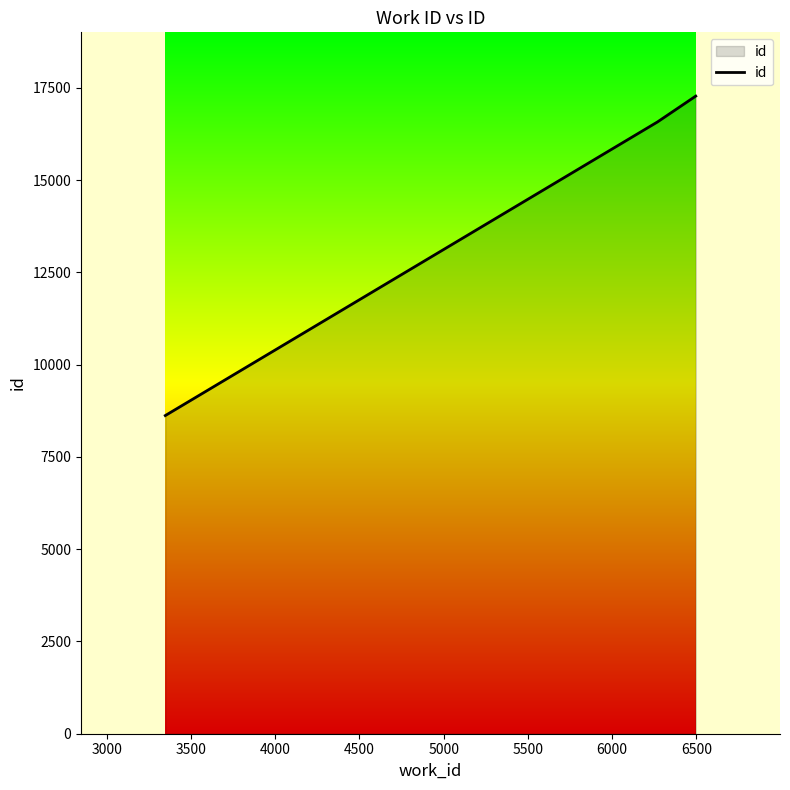

What is the minimum value shown in the chart?

8621